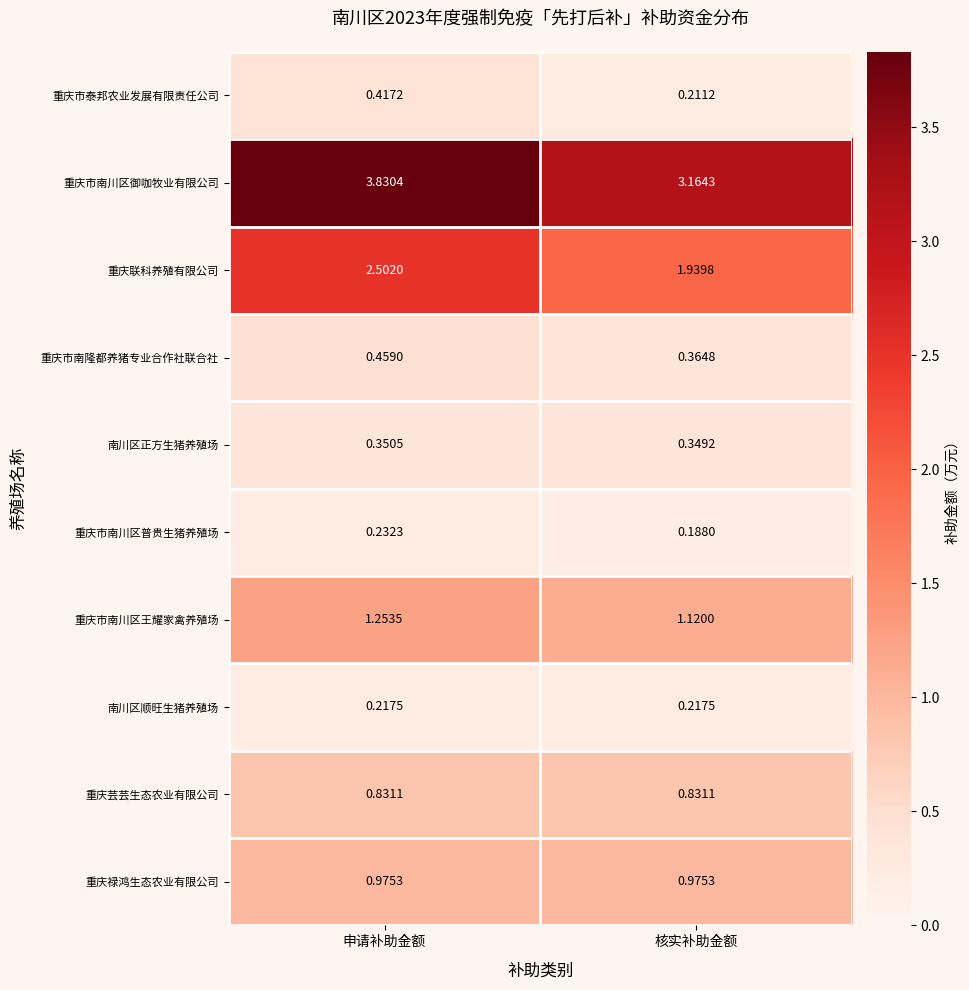

Is the value of 重庆联科养殖有限公司 at 核实补助金额 greater than the value of 重庆市泰邦农业发展有限责任公司 at 核实补助金额?

Yes